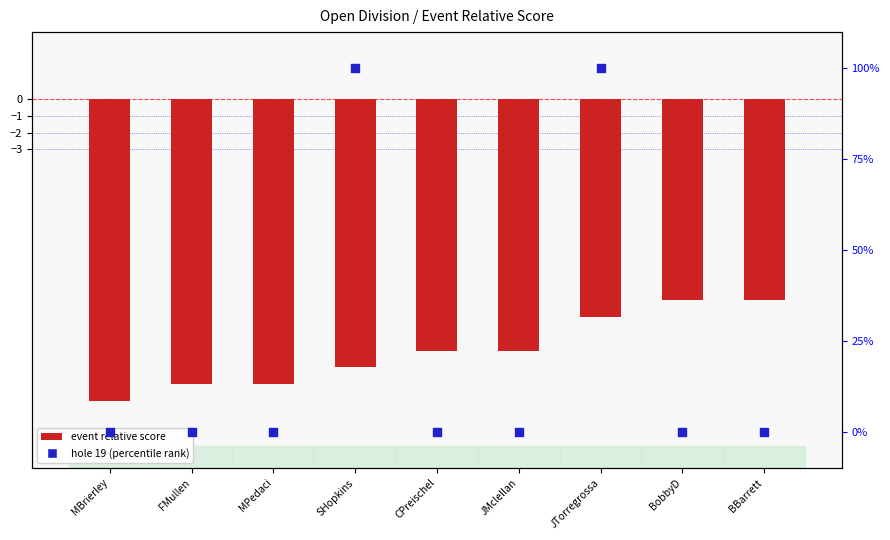

Which series has the largest total across all categories?

event relative score